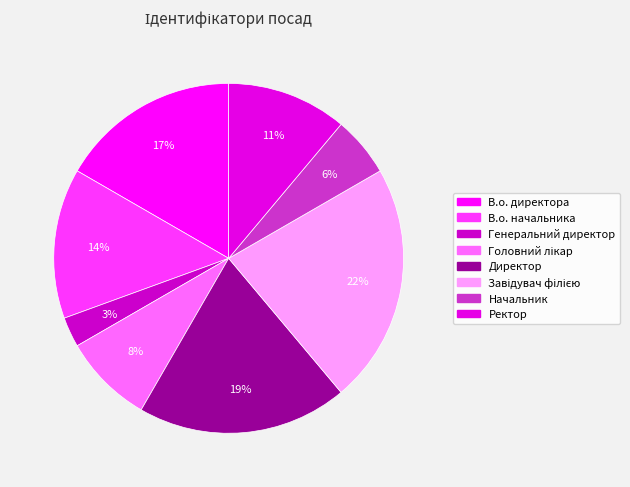

To the nearest percent, what is the average slice percentage?

12%